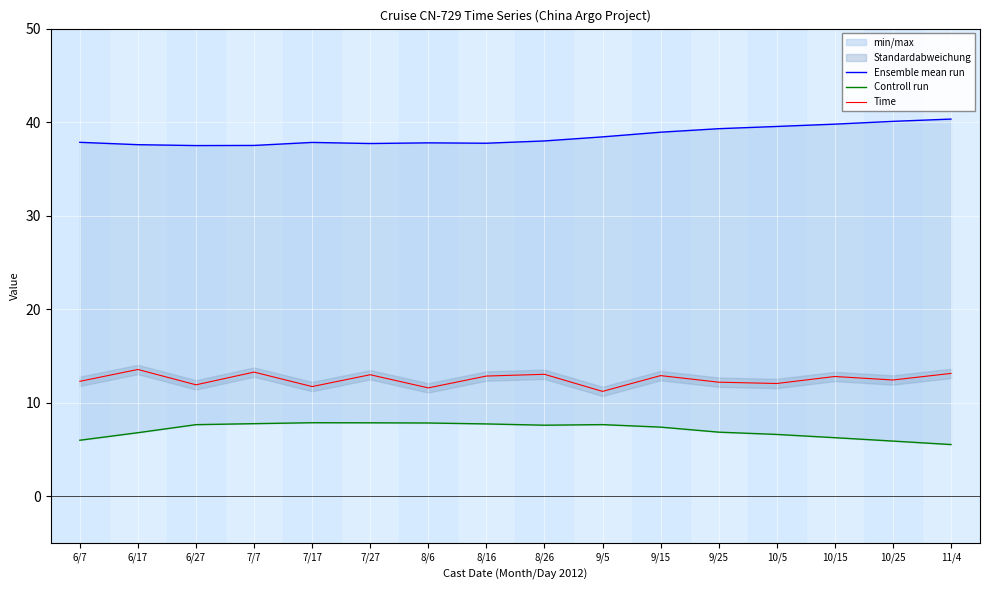

What is the spread (max minus min) of values at 7/27?

29.9